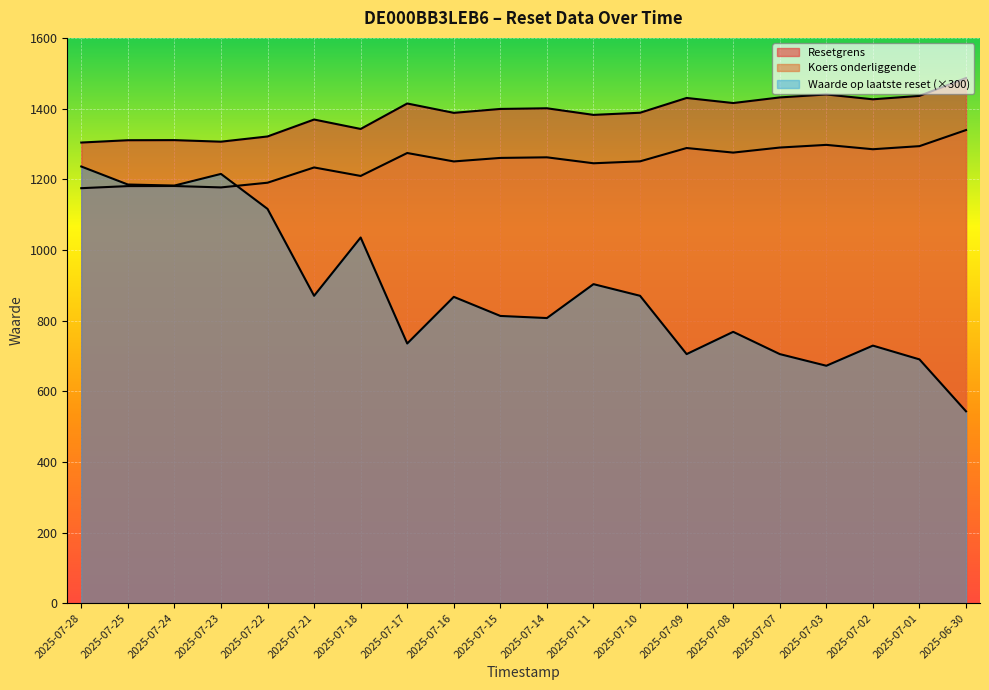

Rank the series by their average value, from highest to lowest.

Resetgrens, Koers onderliggende, Waarde op laatste reset